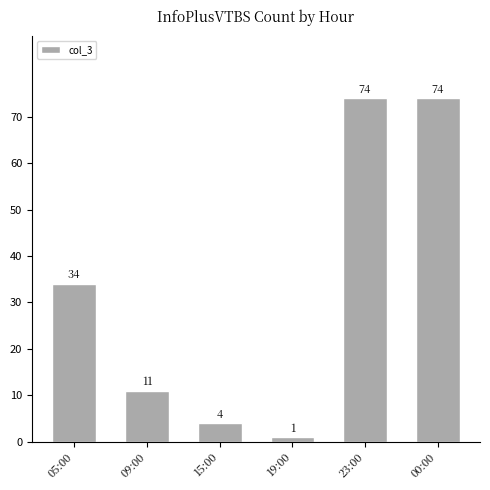

The value at 19:00 is 1. True or false?

True